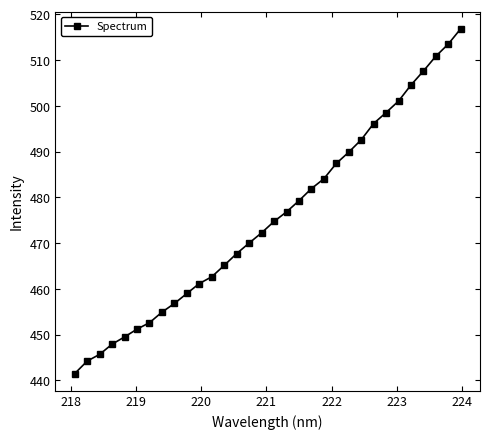

What is the average value?

475.6